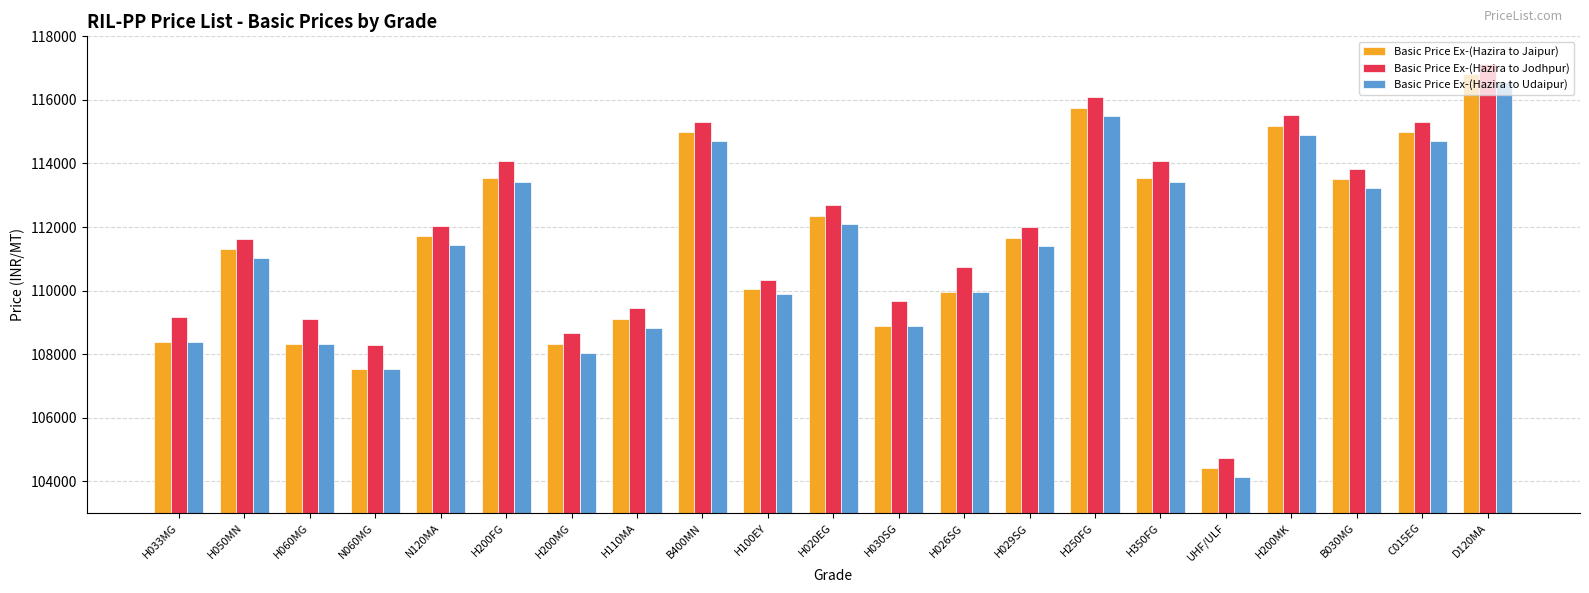

At how many categories does at least one series exceed 115852?

2